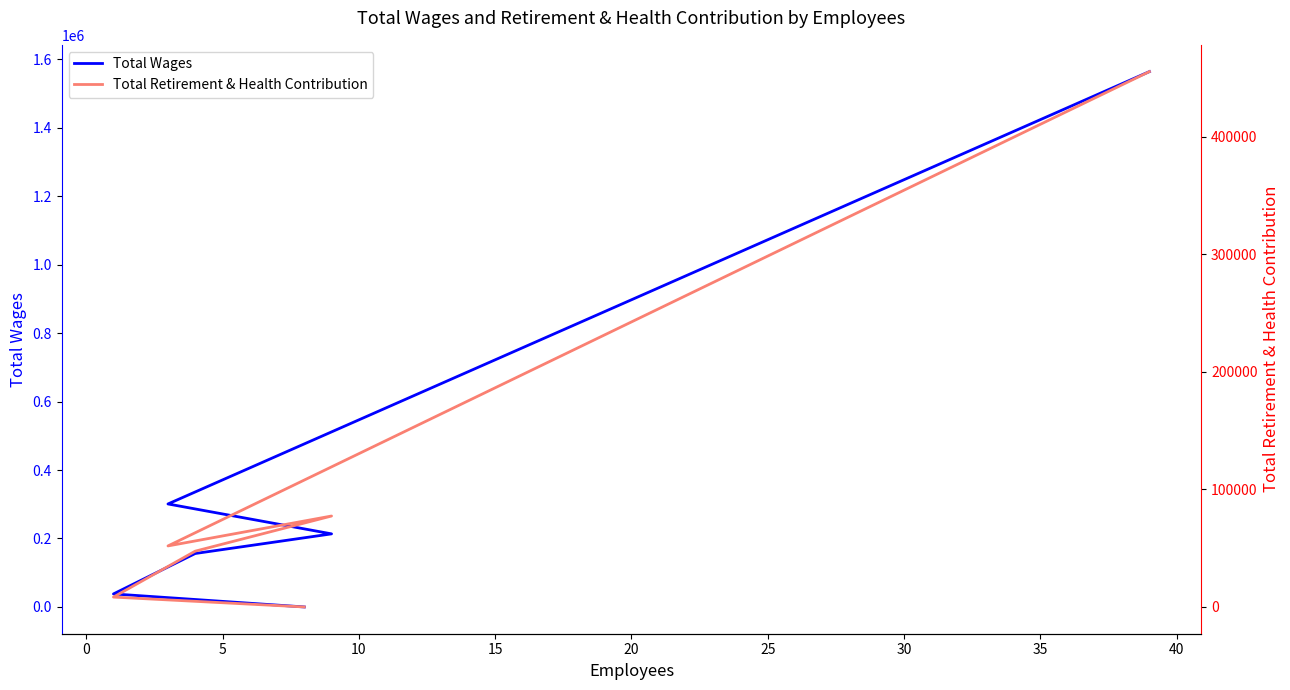

How many values in the Total Retirement & Health Contribution series are below 51920?

3